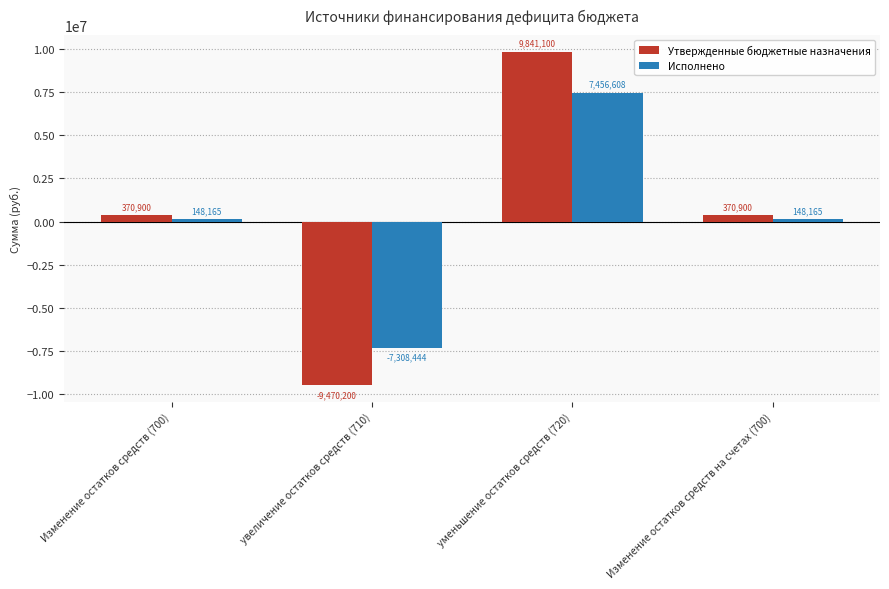

Read the Исполнено value at уменьшение остатков средств (720).

7456608.5